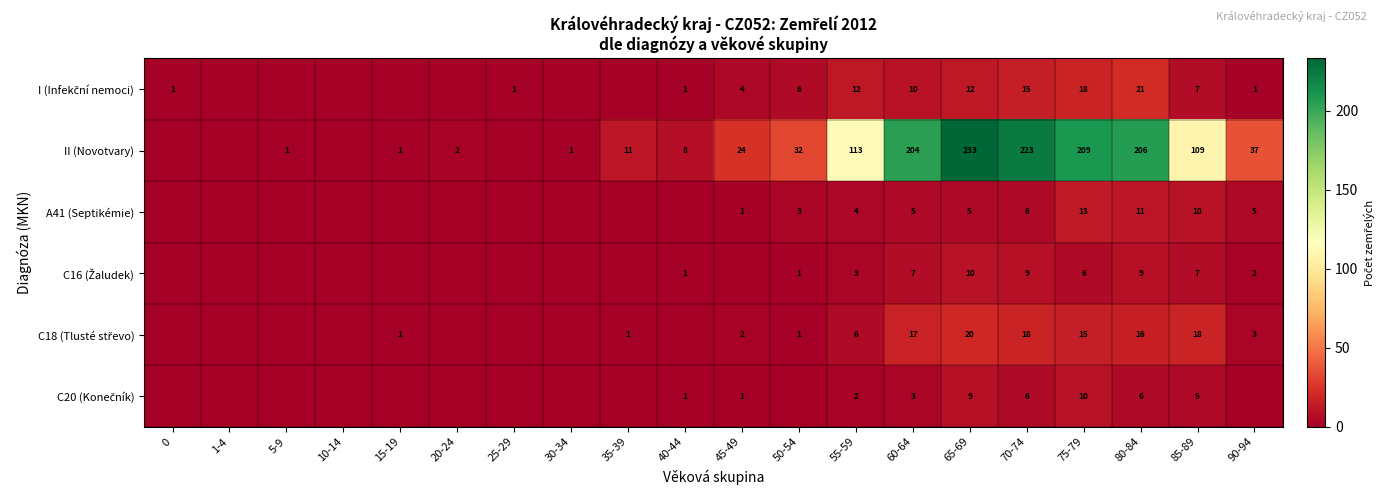

Count the number of categories in the chart.

20